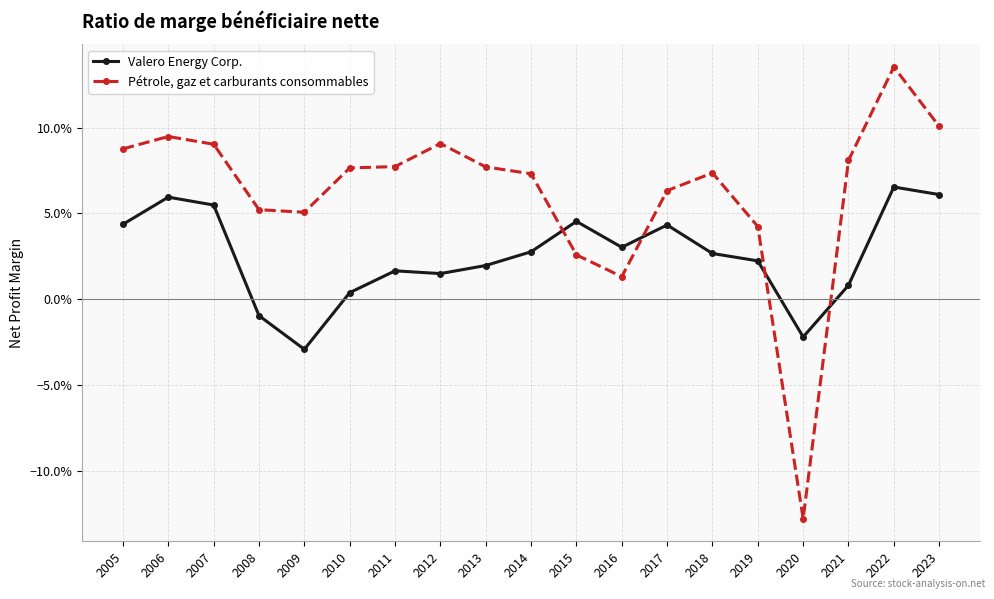

Does the chart have visible grid lines?

Yes